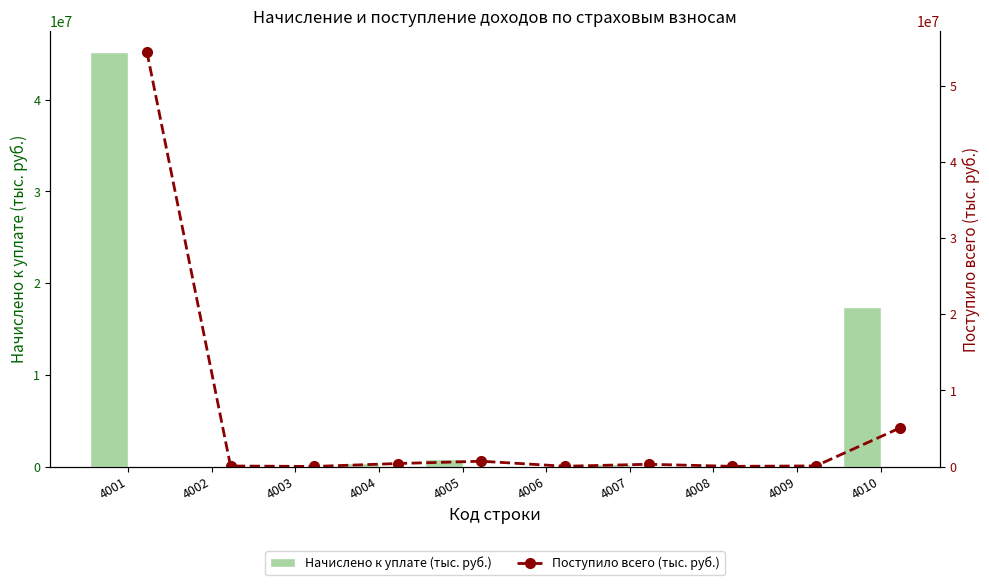

At which label is Начислено к уплате (тыс. руб.) closest to 22598625?

4010